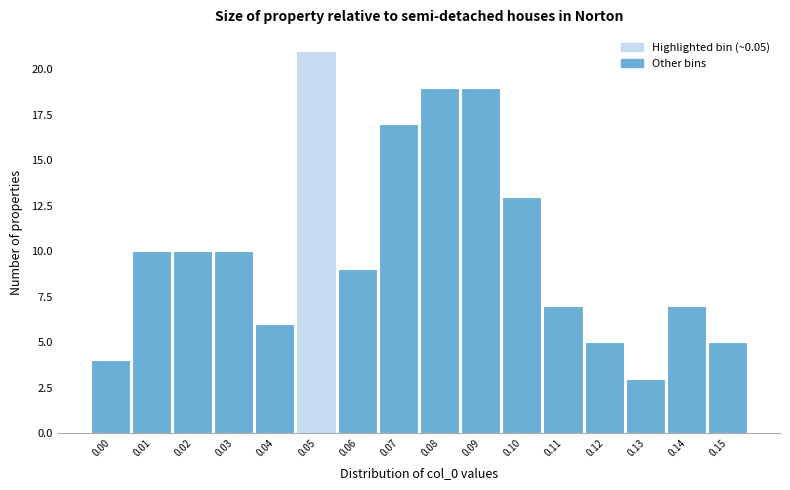

Reading right to left, list all the values displayed in this chart.

0.15=5	0.14=7	0.13=3	0.12=5	0.11=7	0.10=13	0.09=19	0.08=19	0.07=17	0.06=9	0.05=21	0.04=6	0.03=10	0.02=10	0.01=10	0.00=4